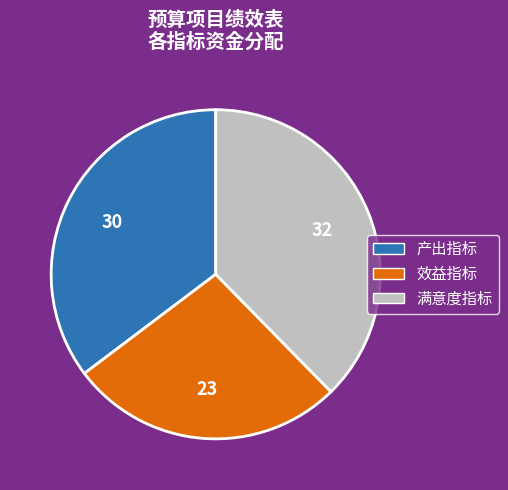

The 产出指标 slice represents 49% of the pie. True or false?

False